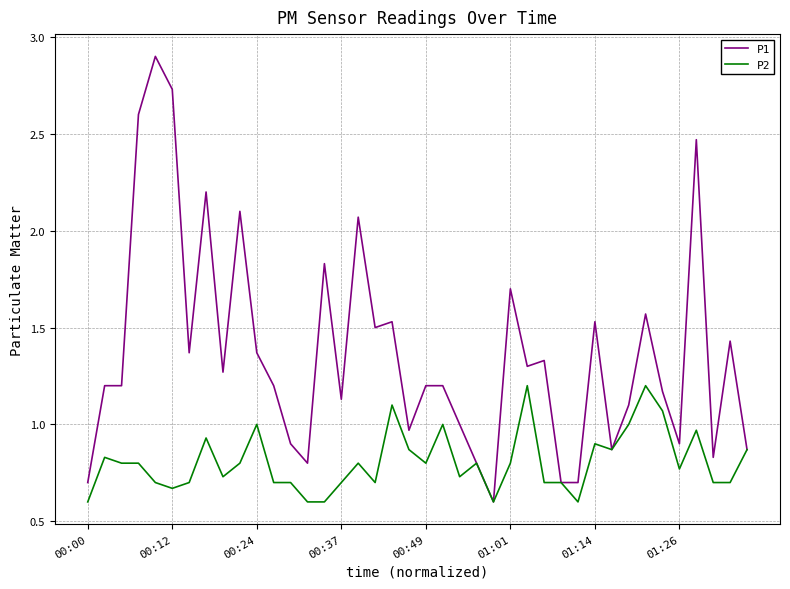

List the series in order of their overall mean, lowest first.

P2, P1